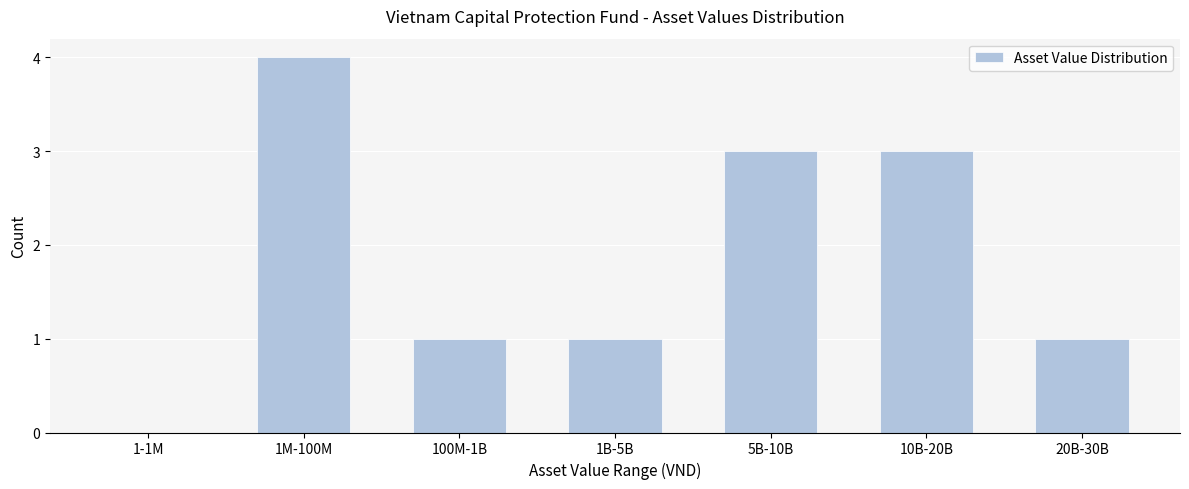

Reading left to right, extract all data points from this chart.

1-1M=0	1M-100M=4	100M-1B=1	1B-5B=1	5B-10B=3	10B-20B=3	20B-30B=1